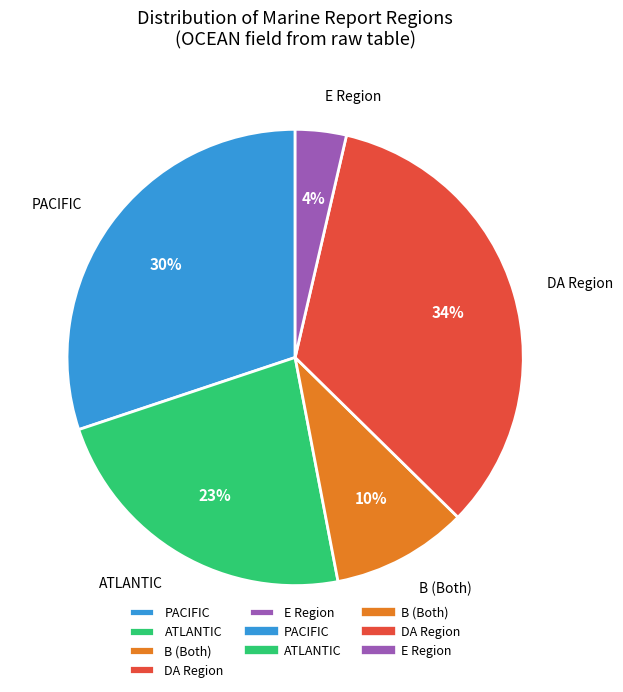

Between E Region and ATLANTIC, which is larger?

ATLANTIC